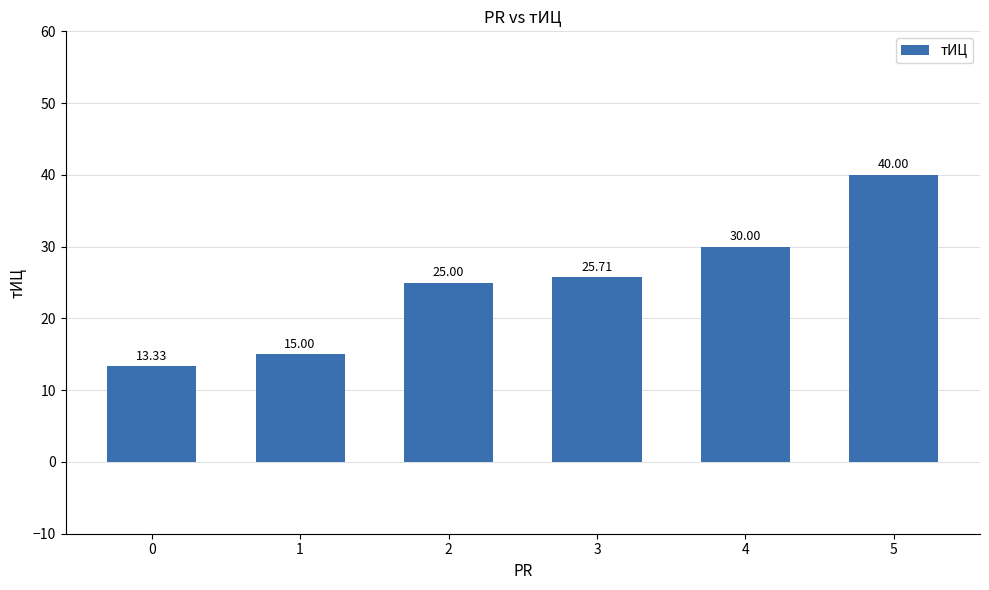

Rank the categories by value from lowest to highest.

0, 1, 2, 3, 4, 5